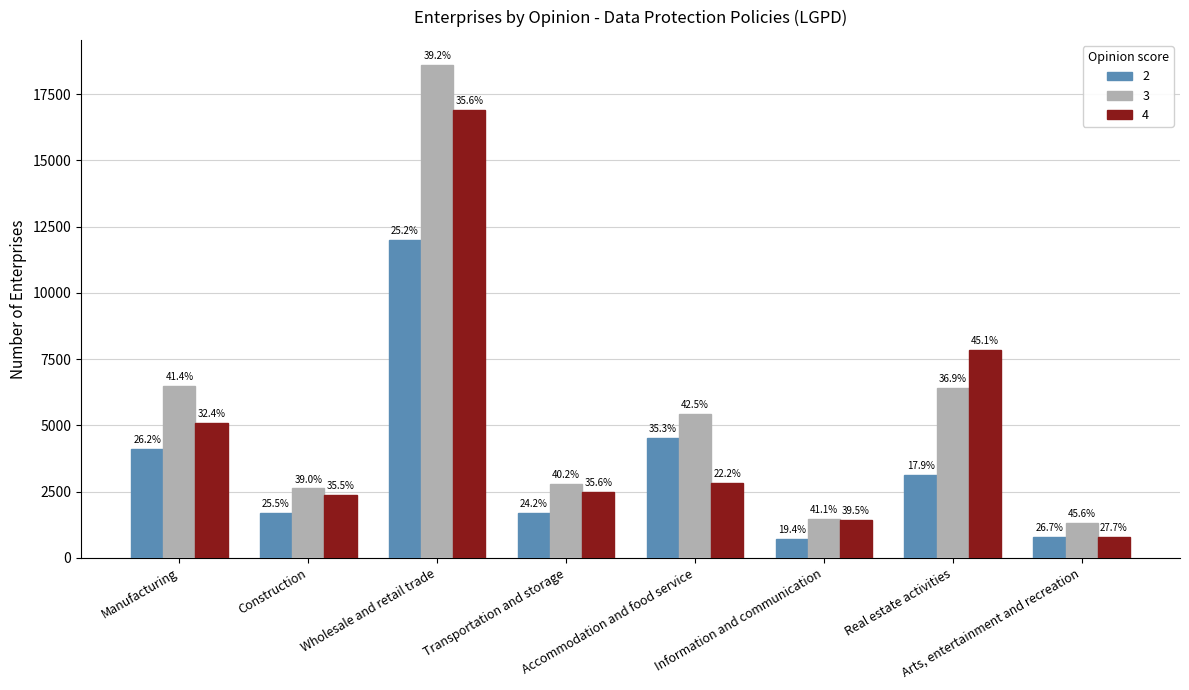

What is the maximum value shown in the chart?

18620